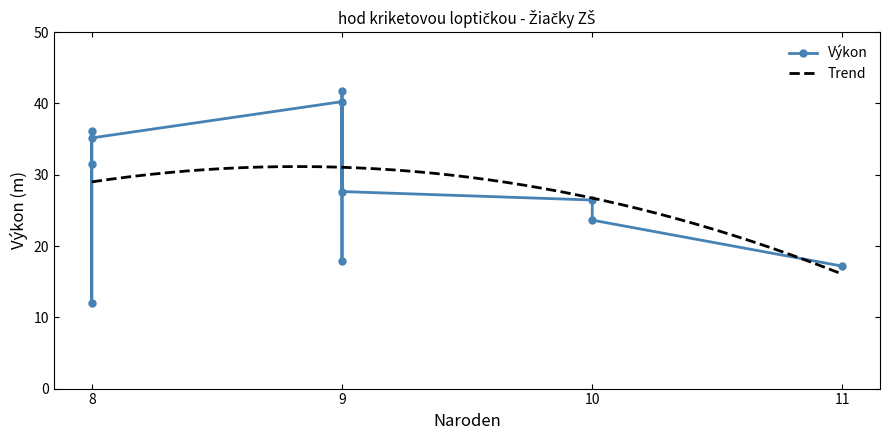

What is the maximum value for Trend?

31.1